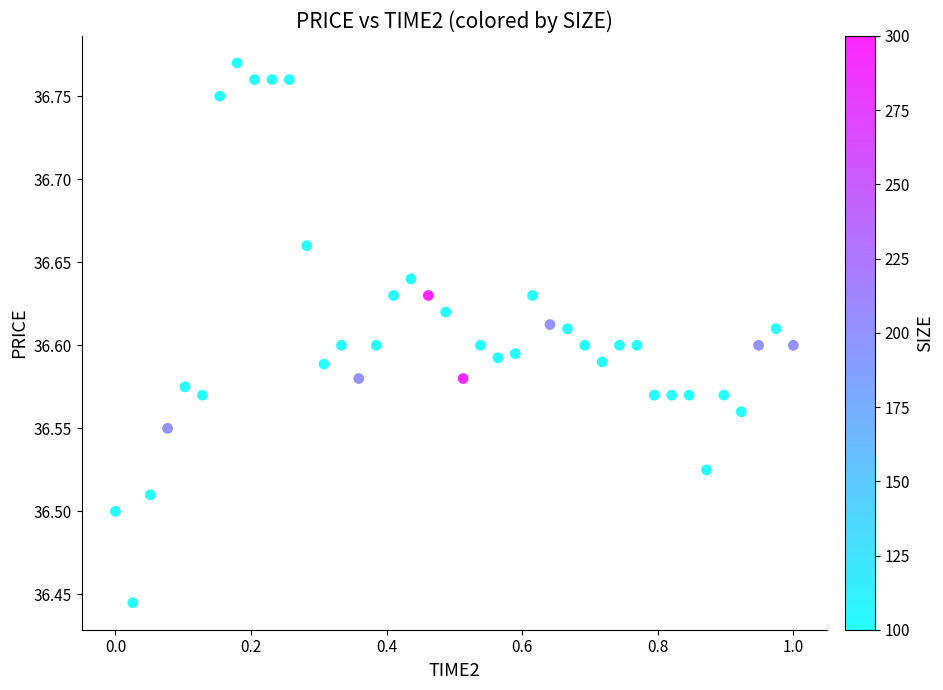

What is the range of X values (max minus min)?

1.0